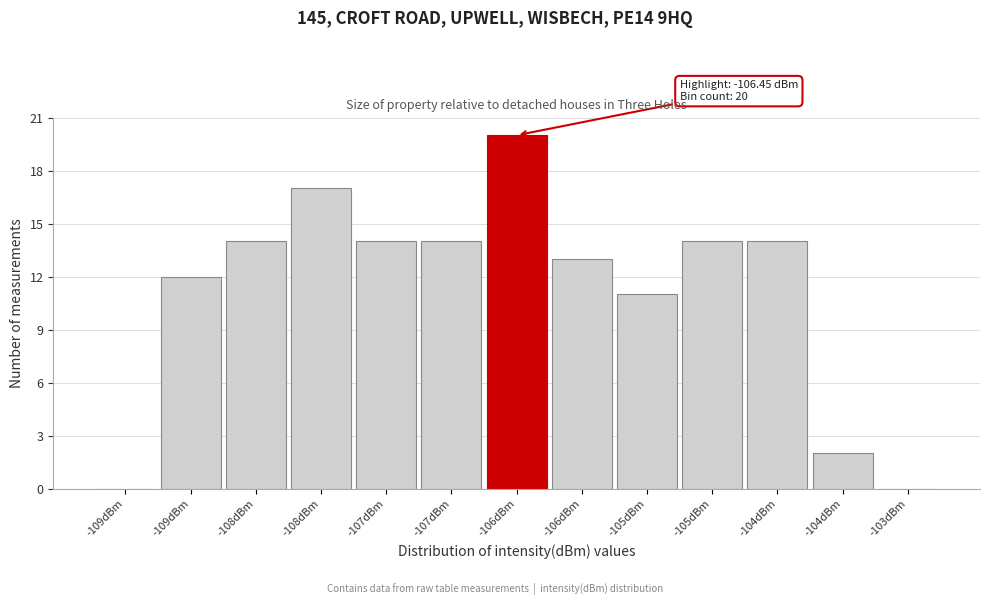

How many data points does each series have?

13